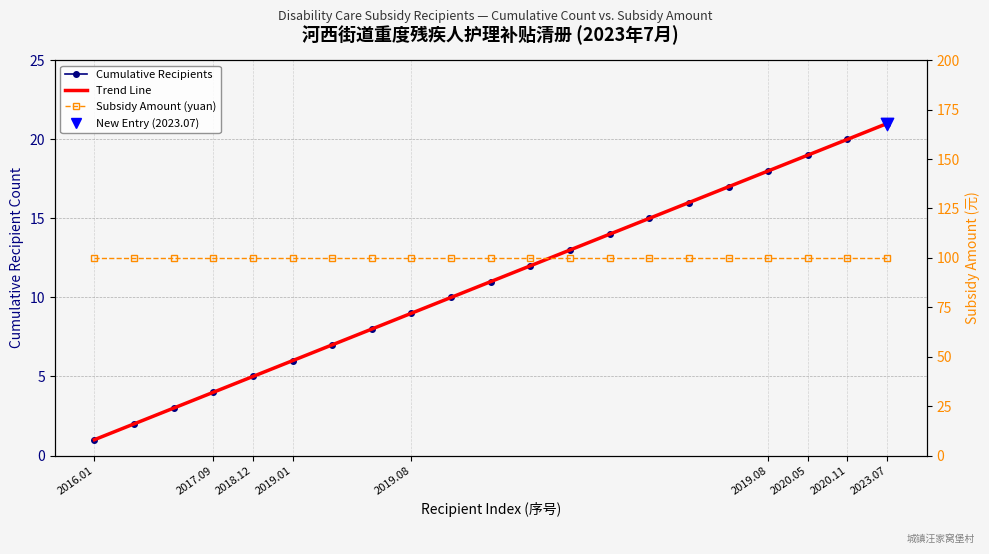

Which series contains the lowest Y value?

Trend Line (Cumulative)